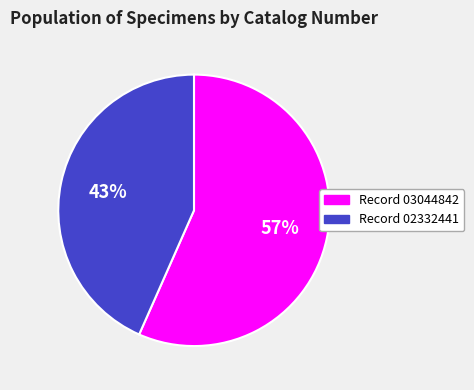

Which category accounts for the majority?

Record 03044842